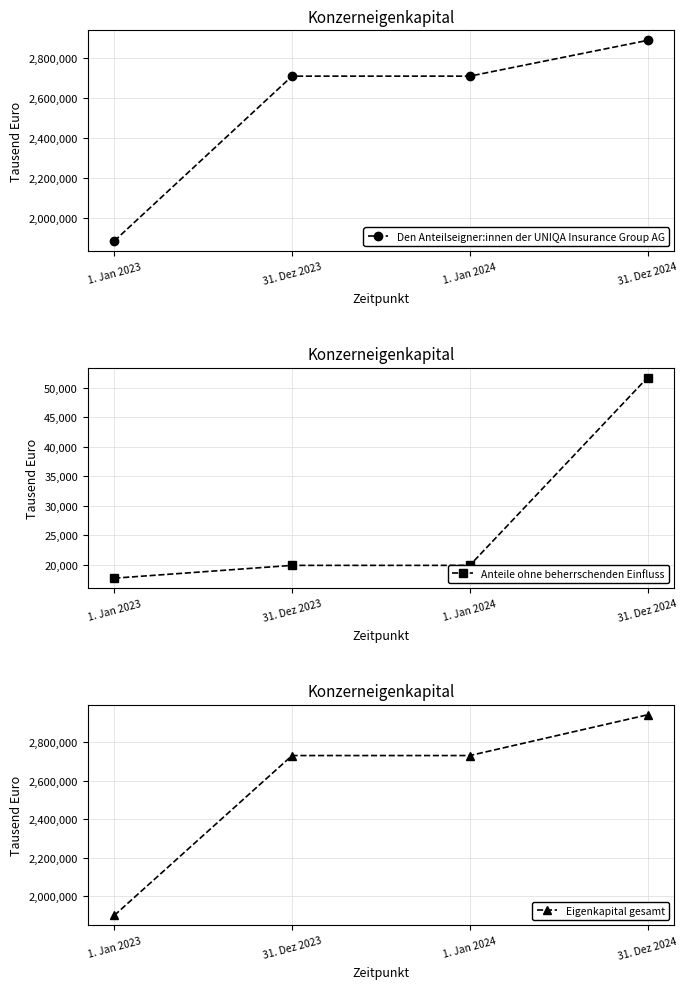

True or false: Den Anteilseigner:innen der UNIQA Insurance Group AG and Eigenkapital gesamt cross at least once.

False